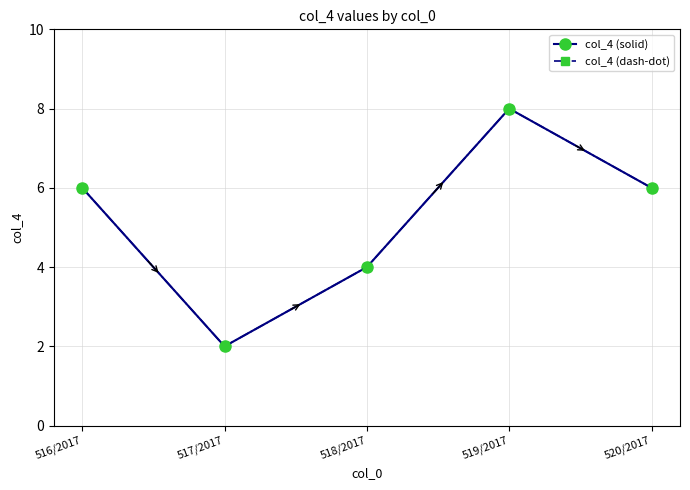

Is the value of col_4 (solid) at 519/2017 greater than the value of col_4 (dash-dot) at 519/2017?

No